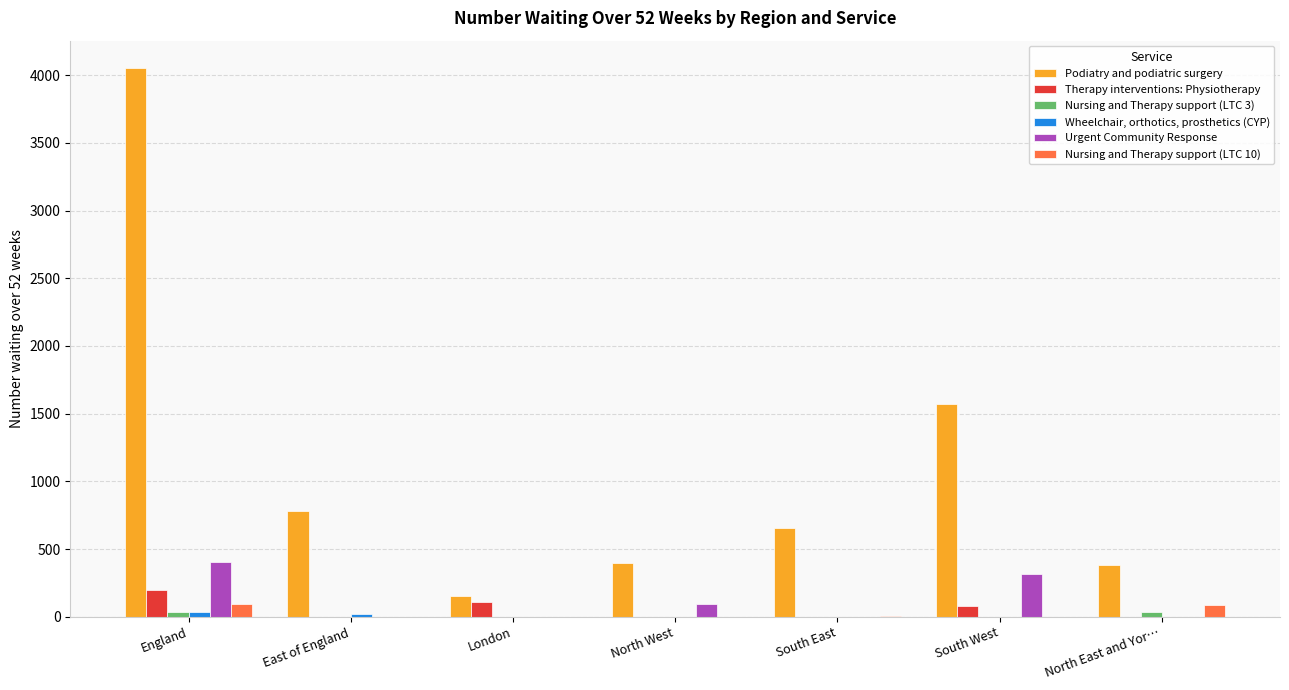

Which series has the widest spread of values?

Podiatry and podiatric surgery